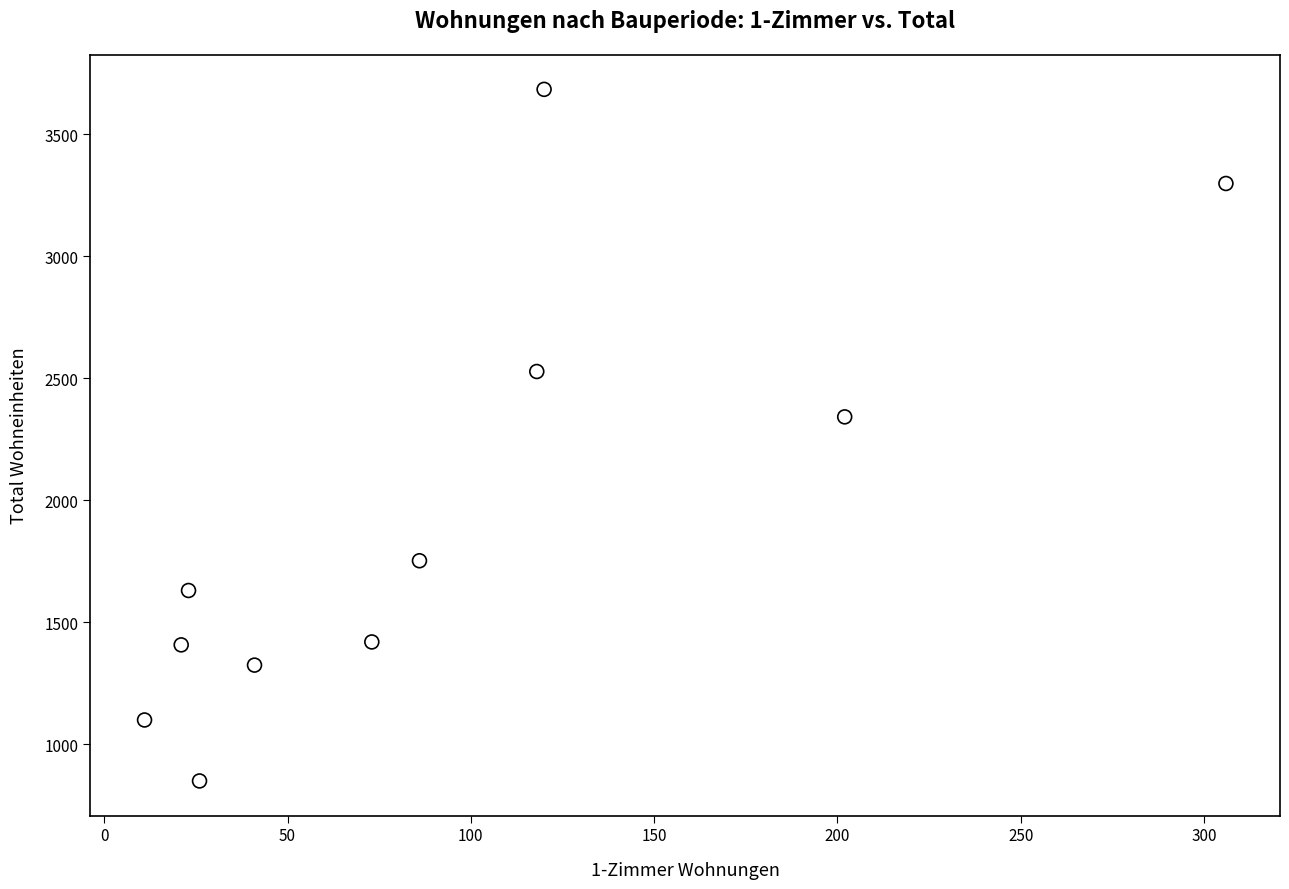

What Y value in the scatter plot is closest to 2267?

2342